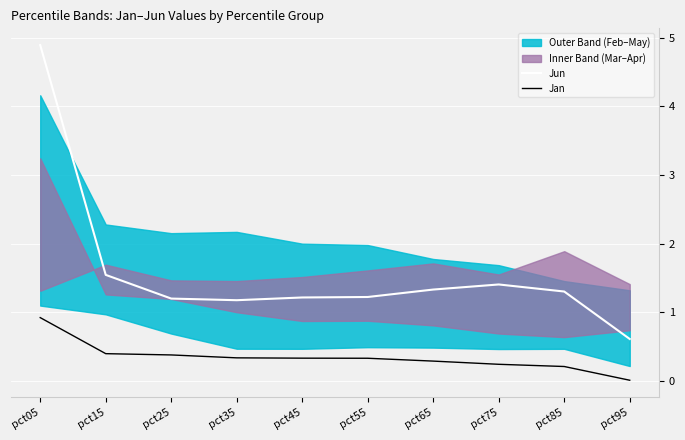

True or false: Jun and Jan intersect in this chart.

False